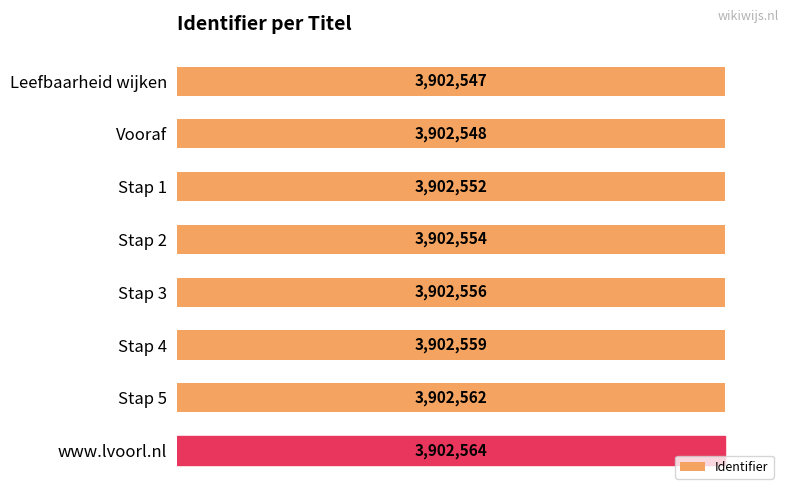

Rank the categories by value from lowest to highest.

Leefbaarheid wijken, Vooraf, Stap 1, Stap 2, Stap 3, Stap 4, Stap 5, www.lvoorl.nl